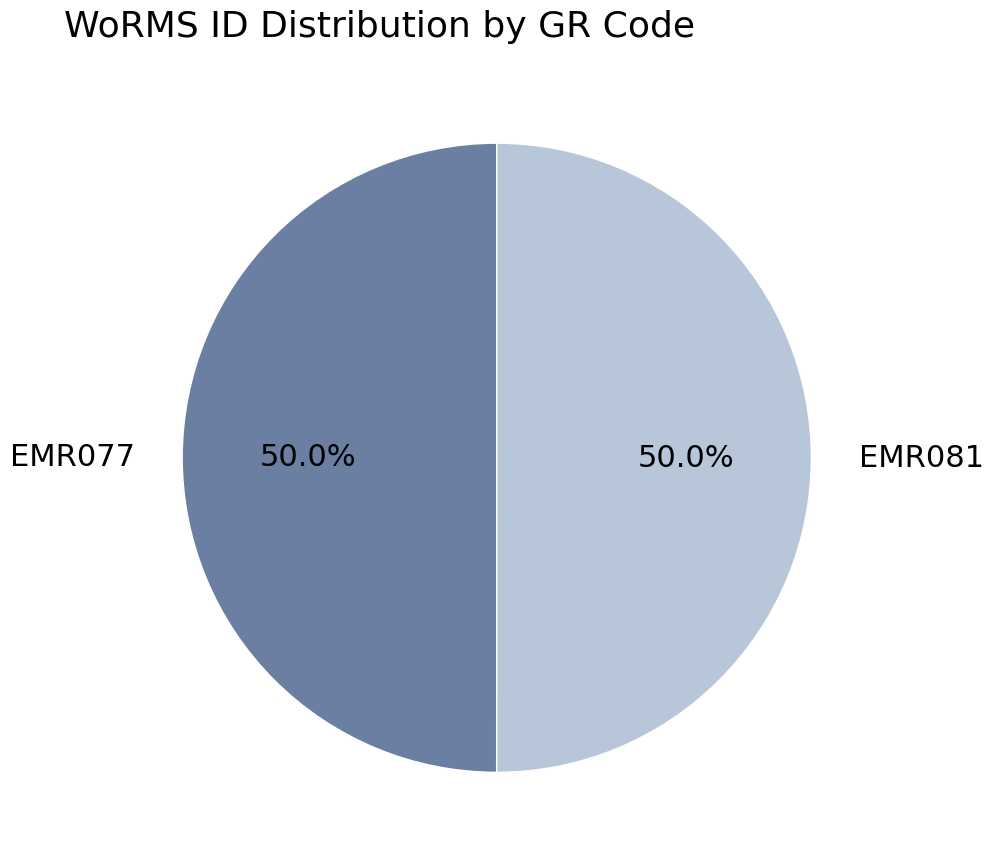

Approximately how many times larger is the value at EMR077 compared to EMR081?

1.0